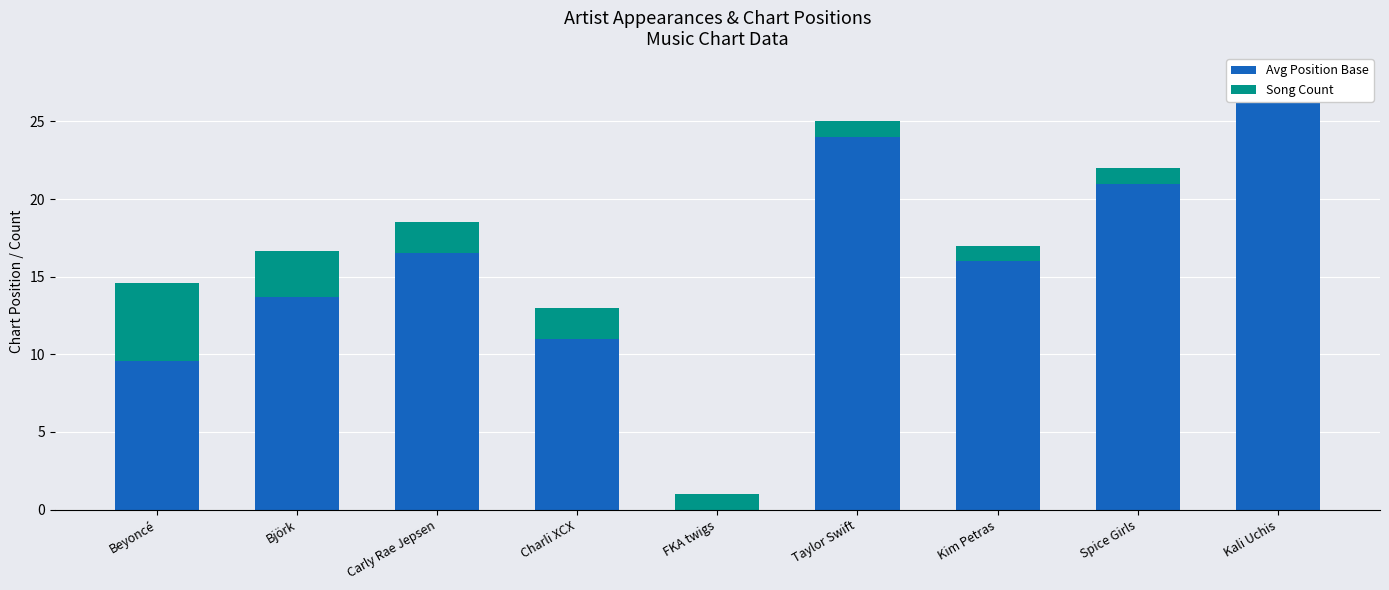

What is the value of the Song Count bar at the 4th from the left?

2.0